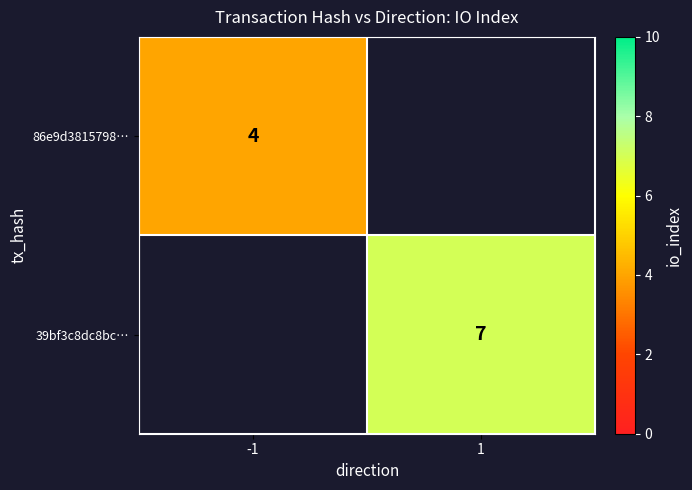

The 86e9d3815798… series shows 2.6 at -1. True or false?

False